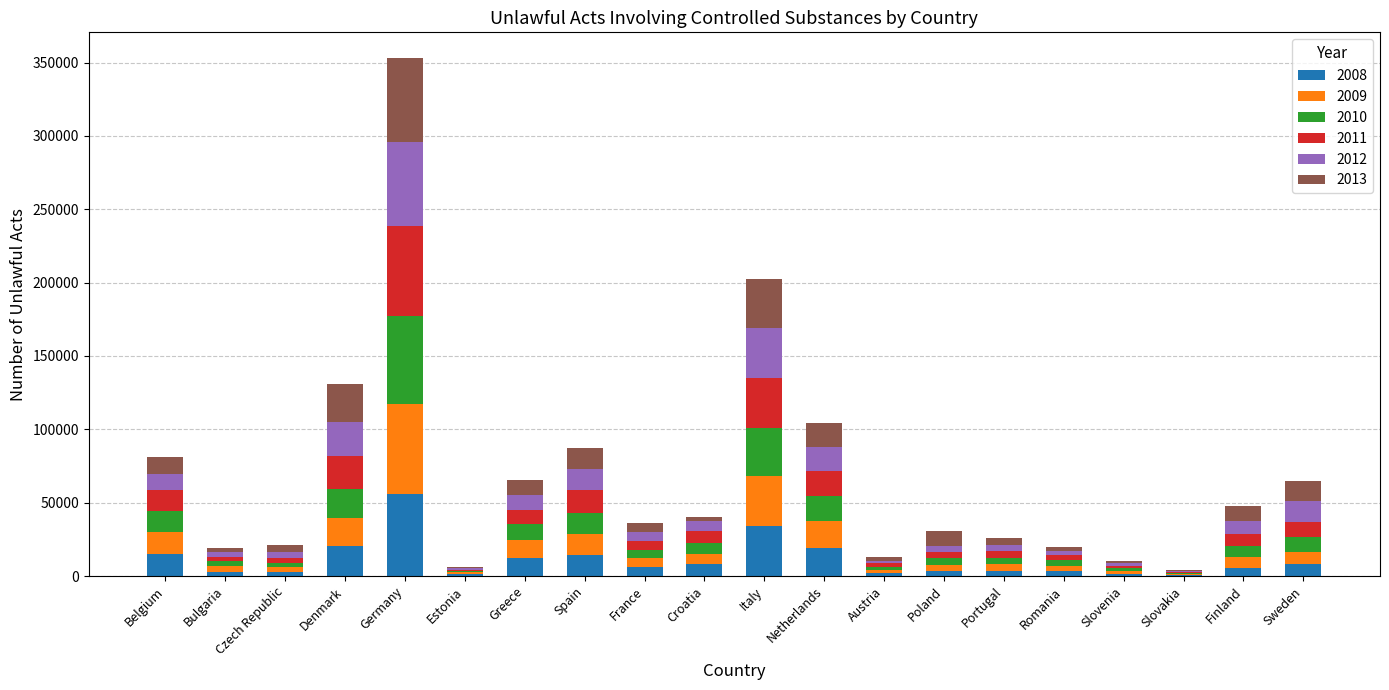

Is it true that 2008 equals 18875 at Netherlands?

True